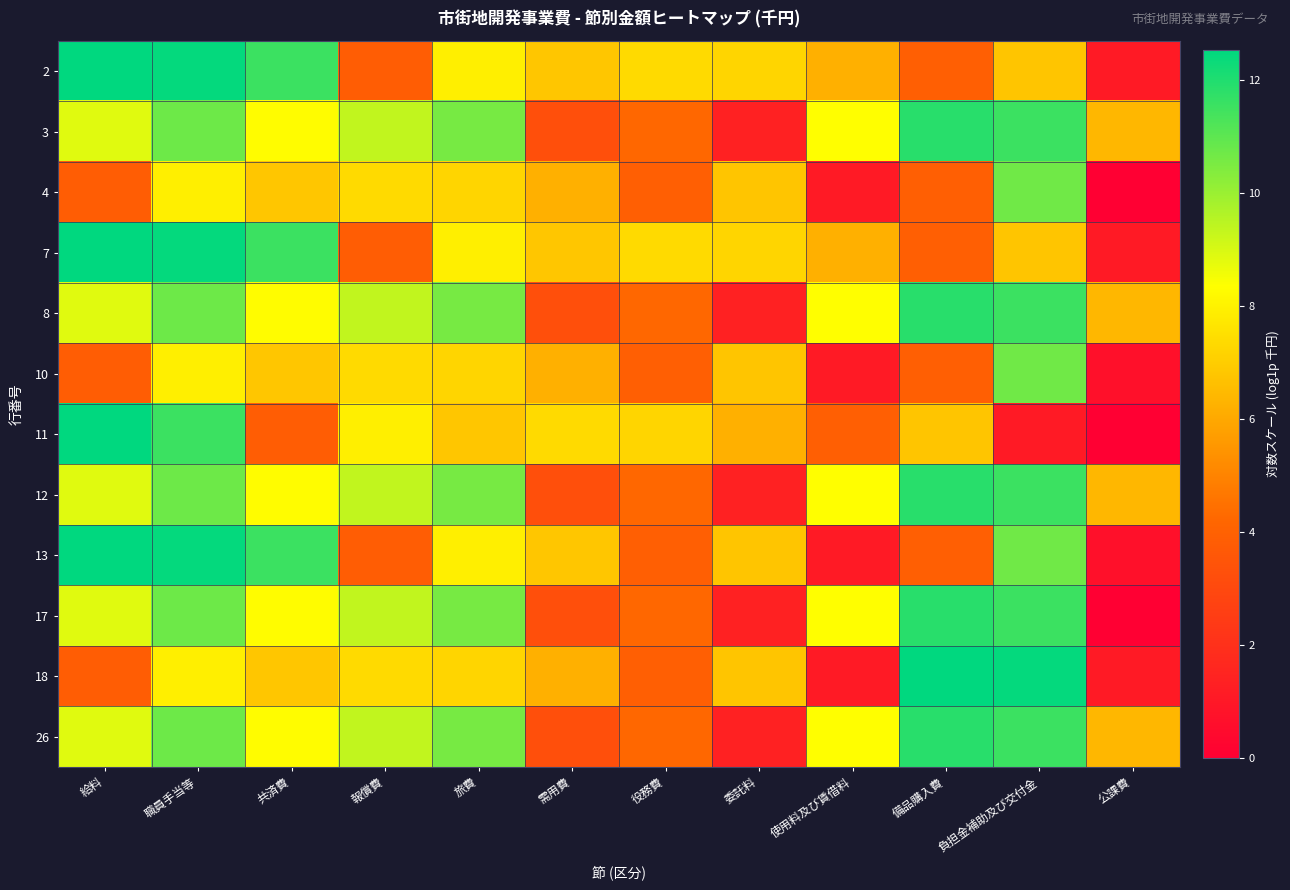

Reading left to right, what are all the values shown in this chart?

2: 給料=12.5	職員手当等=12.5	共済費=11.6	報償費=3.8	旅費=7.9	需用費=6.8	役務費=7.4	委託料=7.2	使用料及び賃借料=6.2	備品購入費=3.9	負担金補助及び交付金=6.8	公課費=1.1
3: 給料=8.8	職員手当等=10.7	共済費=8.3	報償費=9.4	旅費=10.6	需用費=3.3	役務費=4.2	委託料=1.4	使用料及び賃借料=8.3	備品購入費=11.9	負担金補助及び交付金=11.5	公課費=6.4
4: 給料=3.8	職員手当等=7.9	共済費=6.8	報償費=7.4	旅費=7.2	需用費=6.2	役務費=3.9	委託料=6.8	使用料及び賃借料=1.1	備品購入費=3.9	負担金補助及び交付金=10.7	公課費=0.0
7: 給料=12.5	職員手当等=12.5	共済費=11.6	報償費=3.8	旅費=7.9	需用費=6.8	役務費=7.4	委託料=7.2	使用料及び賃借料=6.2	備品購入費=3.9	負担金補助及び交付金=6.8	公課費=1.1
8: 給料=8.8	職員手当等=10.7	共済費=8.3	報償費=9.4	旅費=10.6	需用費=3.3	役務費=4.2	委託料=1.4	使用料及び賃借料=8.3	備品購入費=11.9	負担金補助及び交付金=11.5	公課費=6.4
10: 給料=3.8	職員手当等=7.9	共済費=6.8	報償費=7.4	旅費=7.2	需用費=6.2	役務費=3.9	委託料=6.8	使用料及び賃借料=1.1	備品購入費=3.9	負担金補助及び交付金=10.7	公課費=0.7
11: 給料=12.5	職員手当等=11.6	共済費=3.8	報償費=7.9	旅費=6.8	需用費=7.4	役務費=7.2	委託料=6.2	使用料及び賃借料=3.9	備品購入費=6.8	負担金補助及び交付金=1.1	公課費=0.0
12: 給料=8.8	職員手当等=10.7	共済費=8.3	報償費=9.4	旅費=10.6	需用費=3.3	役務費=4.2	委託料=1.4	使用料及び賃借料=8.3	備品購入費=11.9	負担金補助及び交付金=11.5	公課費=6.4
13: 給料=12.5	職員手当等=12.5	共済費=11.6	報償費=3.8	旅費=7.9	需用費=6.8	役務費=3.9	委託料=6.8	使用料及び賃借料=1.1	備品購入費=3.9	負担金補助及び交付金=10.7	公課費=0.7
17: 給料=8.8	職員手当等=10.7	共済費=8.3	報償費=9.4	旅費=10.6	需用費=3.3	役務費=4.2	委託料=1.4	使用料及び賃借料=8.3	備品購入費=11.9	負担金補助及び交付金=11.5	公課費=0.0
18: 給料=3.8	職員手当等=7.9	共済費=6.8	報償費=7.4	旅費=7.2	需用費=6.2	役務費=3.9	委託料=6.8	使用料及び賃借料=1.1	備品購入費=12.5	負担金補助及び交付金=12.5	公課費=1.1
26: 給料=8.8	職員手当等=10.7	共済費=8.3	報償費=9.4	旅費=10.6	需用費=3.3	役務費=4.2	委託料=1.4	使用料及び賃借料=8.3	備品購入費=11.9	負担金補助及び交付金=11.5	公課費=6.4